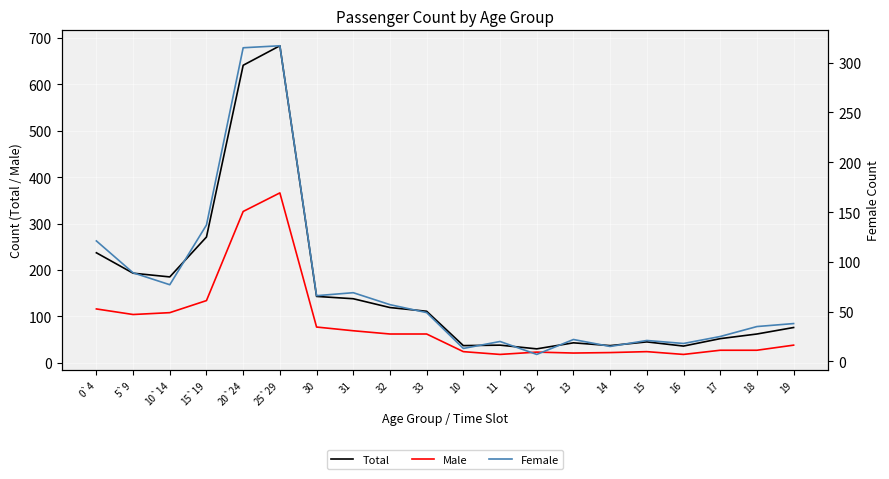

Where is Total nearest to the value 356?

15`19